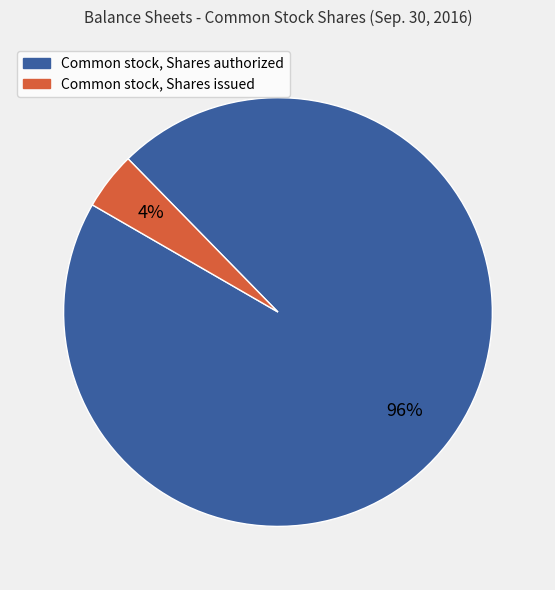

Is it true that Common stock, Shares authorized is 82% of the pie?

False